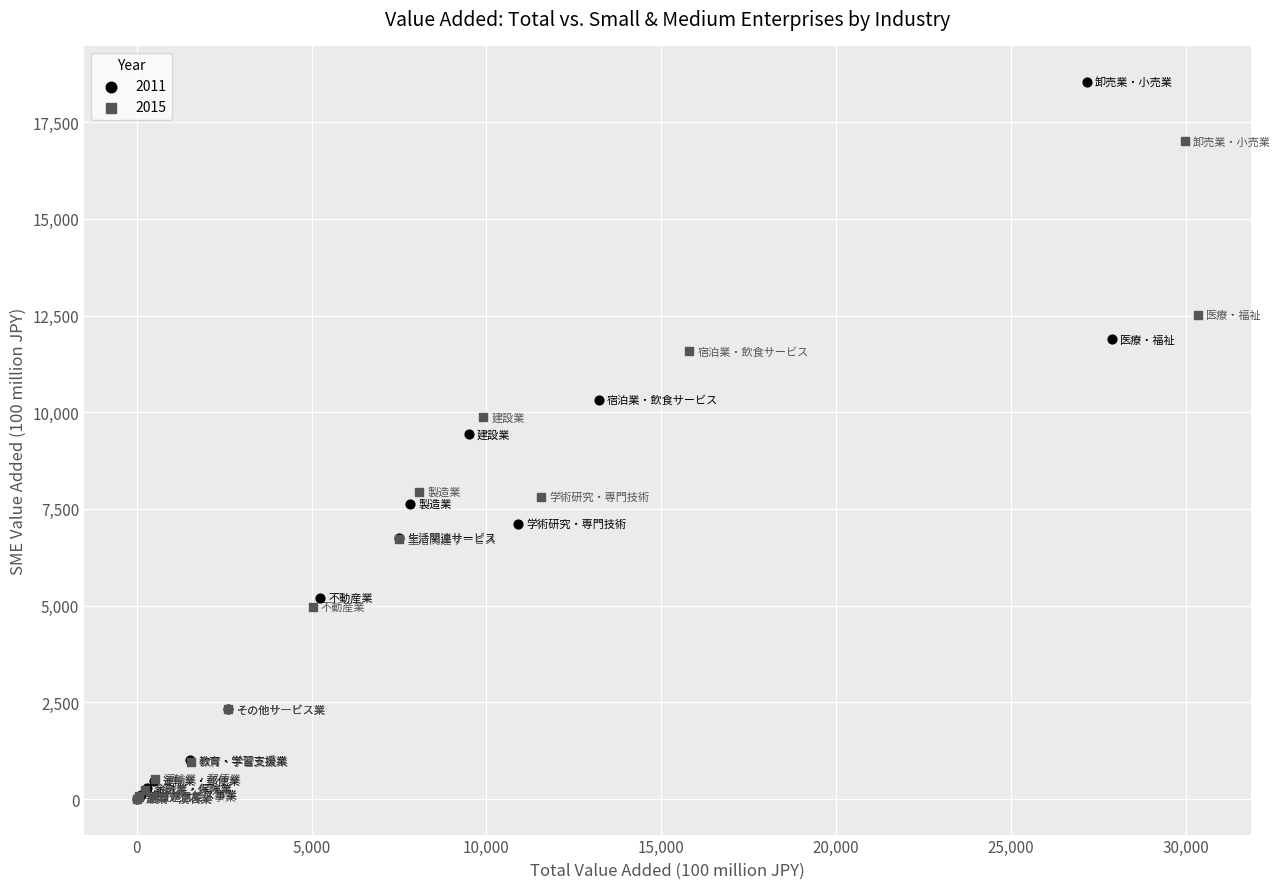

Which series contains the highest Y value?

2011